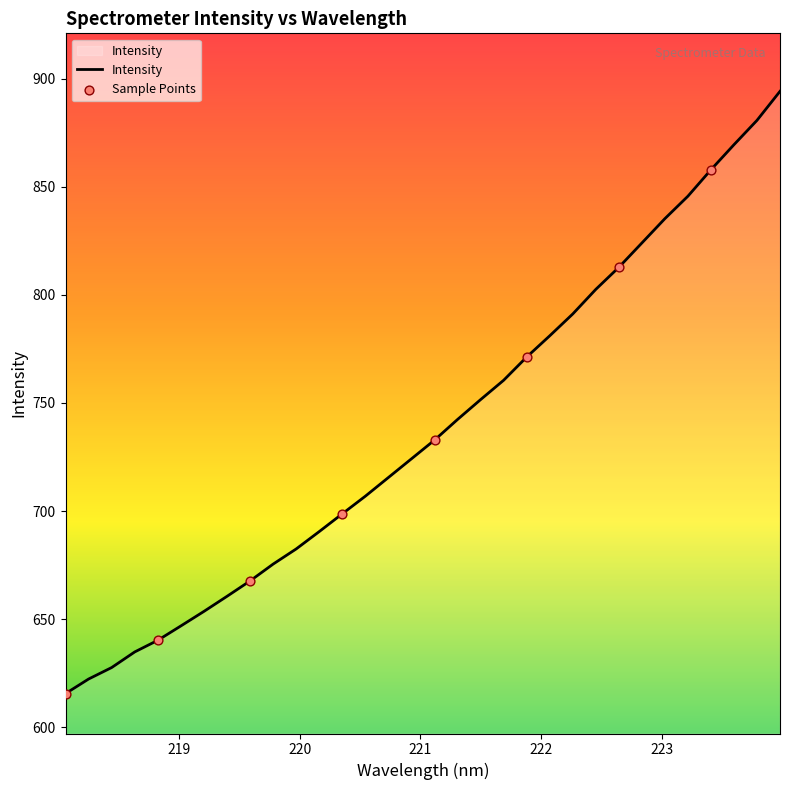

What is the difference between the maximum and minimum values?

278.6